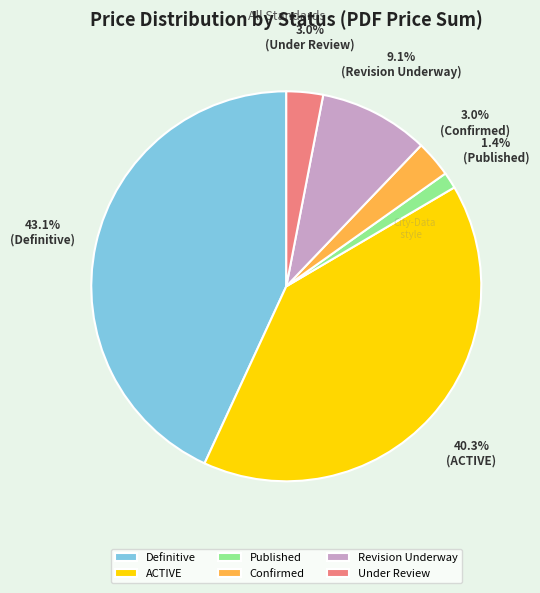

To the nearest percent, what percentage of the pie is Definitive?

43%